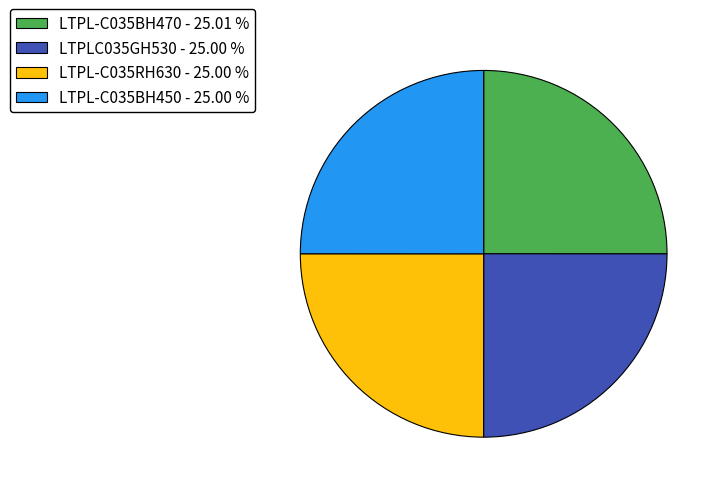

Does LTPL-C035RH630 - 25.00 % represent more than half of the total?

No